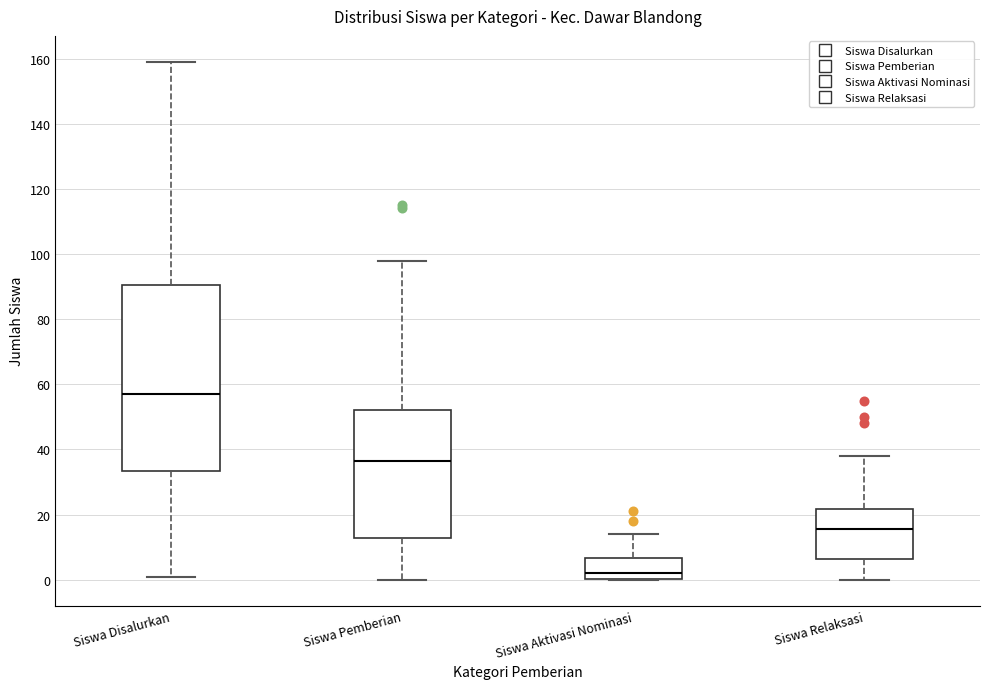

Which box has the lowest median line?

Siswa Aktivasi Nominasi